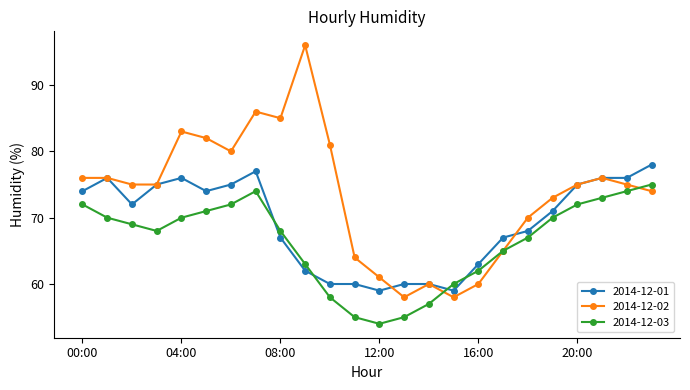

How many times do 2014-12-01 and 2014-12-03 cross each other?

4